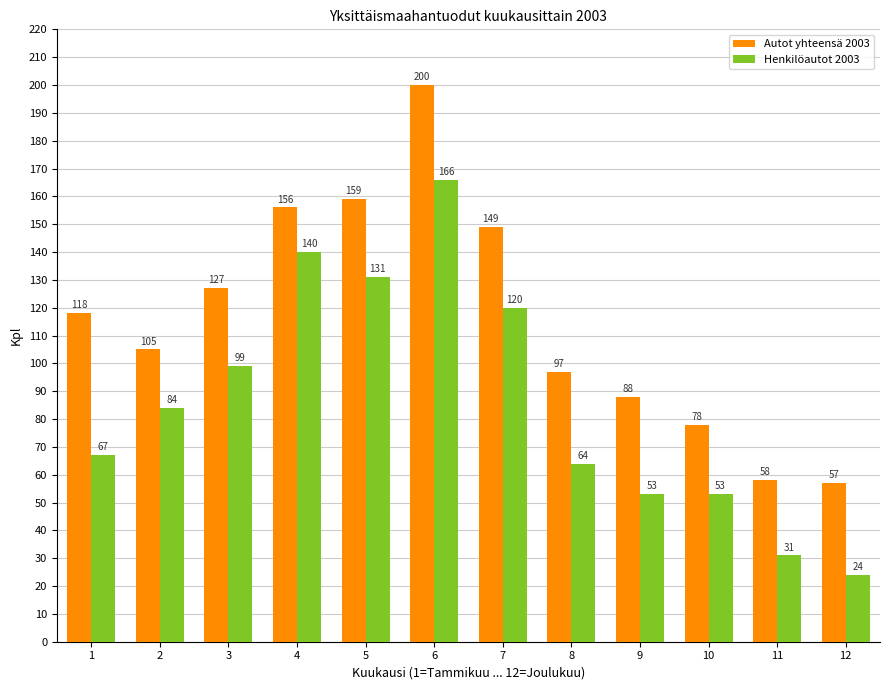

Reading left to right, extract all data points from this chart.

Autot yhteensä 2003: 1=118	2=105	3=127	4=156	5=159	6=200	7=149	8=97	9=88	10=78	11=58	12=57
Henkilöautot 2003: 1=67	2=84	3=99	4=140	5=131	6=166	7=120	8=64	9=53	10=53	11=31	12=24